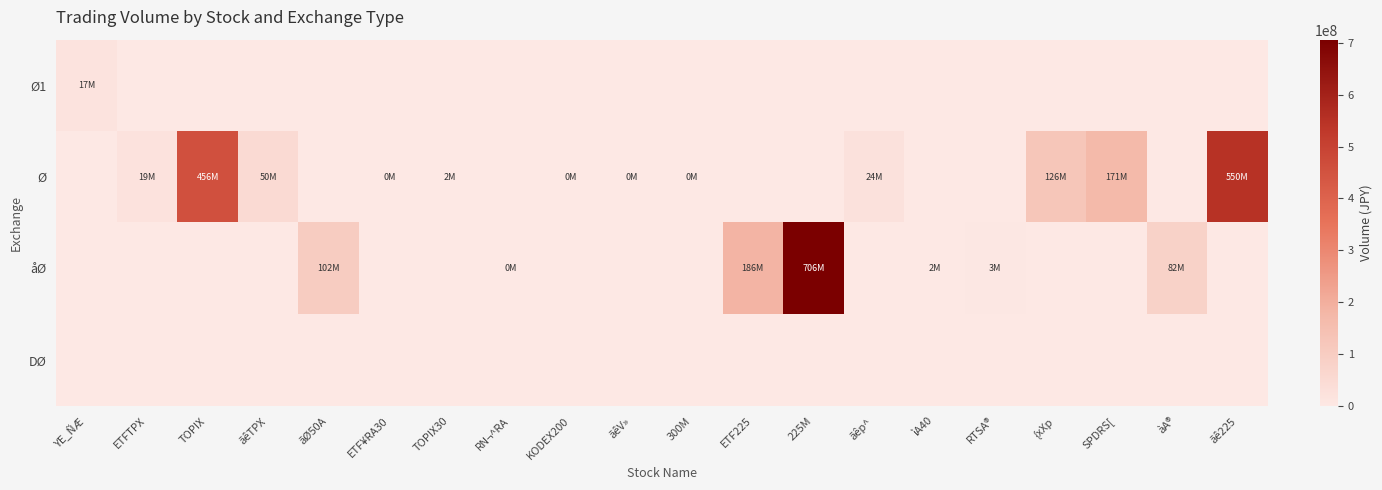

At how many categories does at least one series exceed 584402347?

1